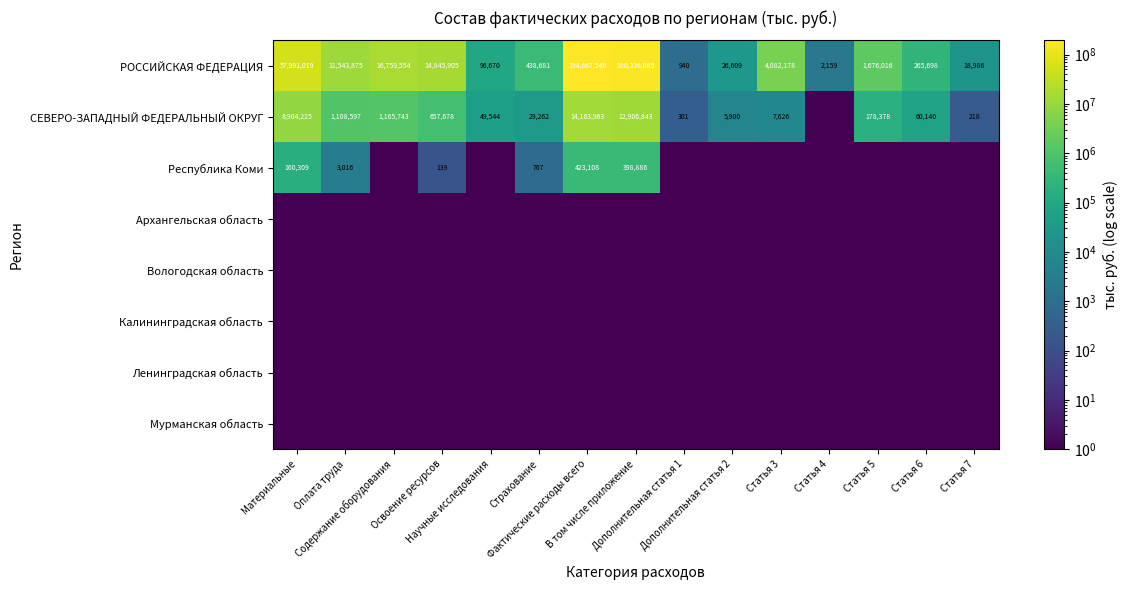

What is the sum of all РОССИЙСКАЯ ФЕДЕРАЦИЯ values?

482751924.0